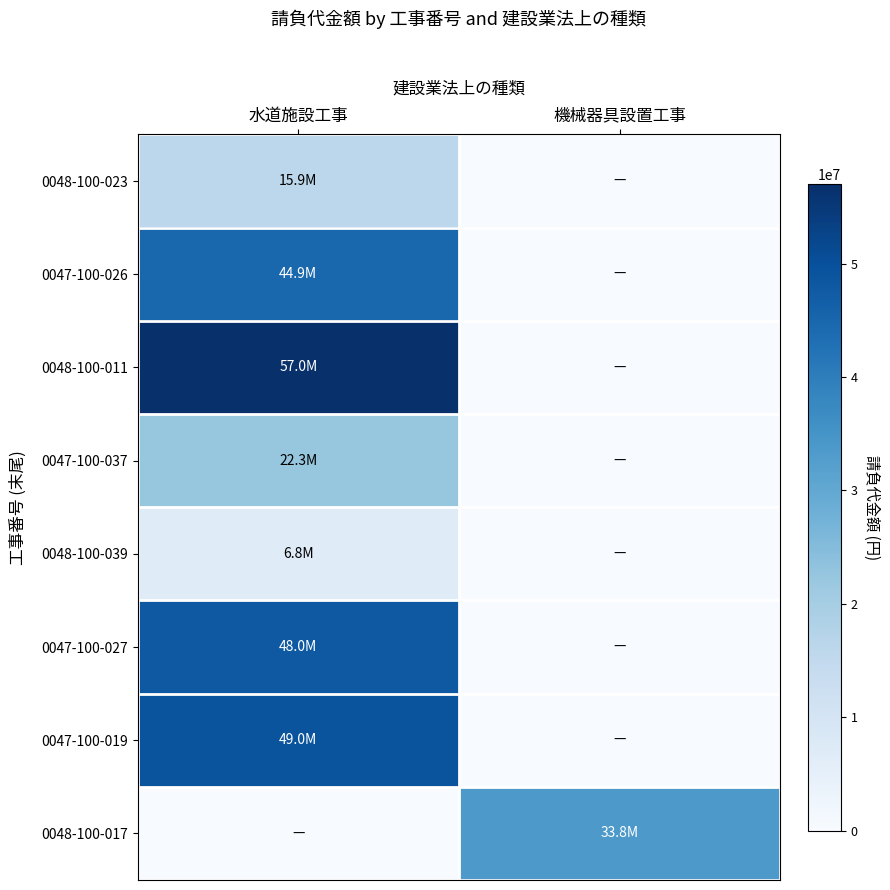

Which label corresponds to the smallest value in the chart?

機械器具設置工事